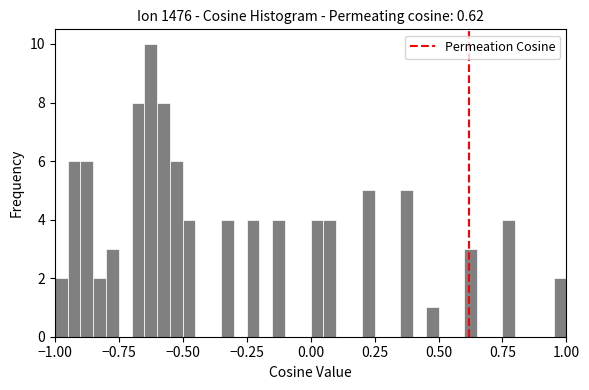

Read against the x-axis, roughly where is the centre of the tallest bar?

-0.60